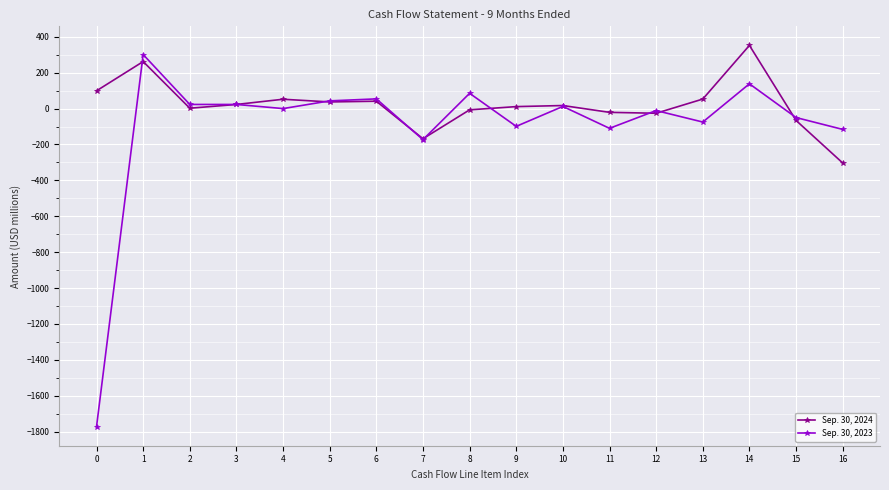

What are all the series names shown in the legend?

Sep. 30, 2024, Sep. 30, 2023